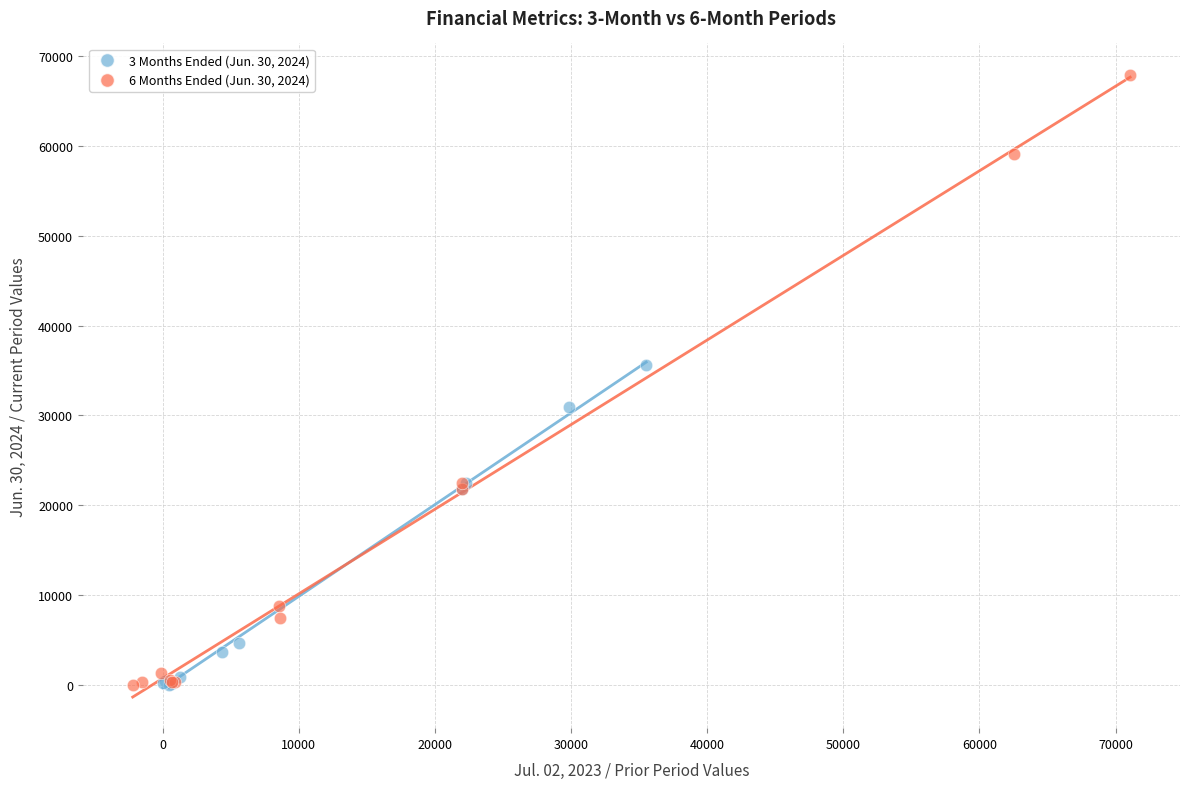

What are all the series names shown in the legend?

3 Months Ended (Jun. 30, 2024), 6 Months Ended (Jun. 30, 2024)